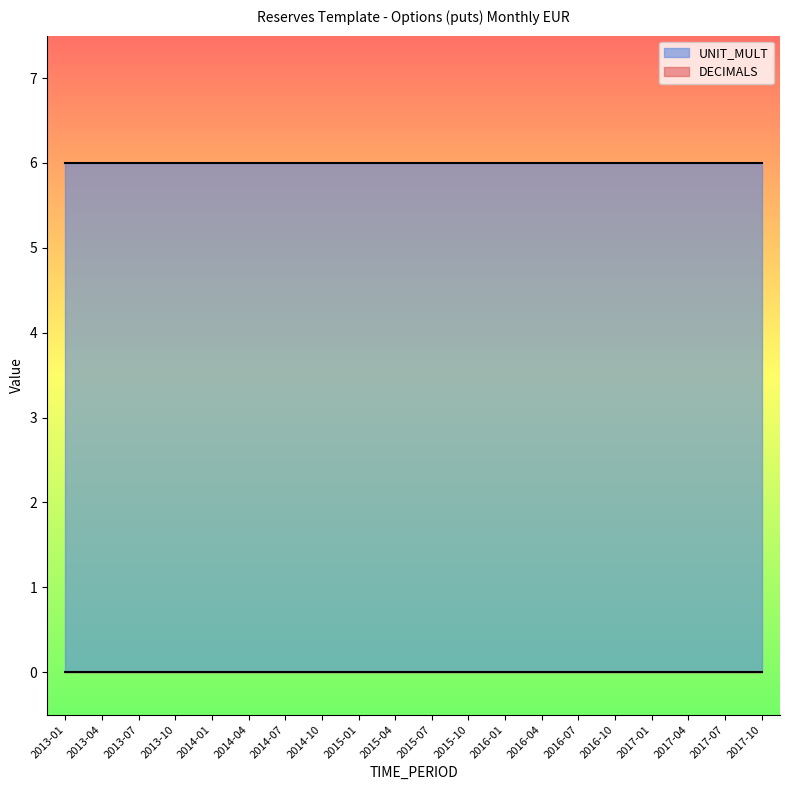

At 2017-01, list the series in order from largest to smallest.

UNIT_MULT, DECIMALS